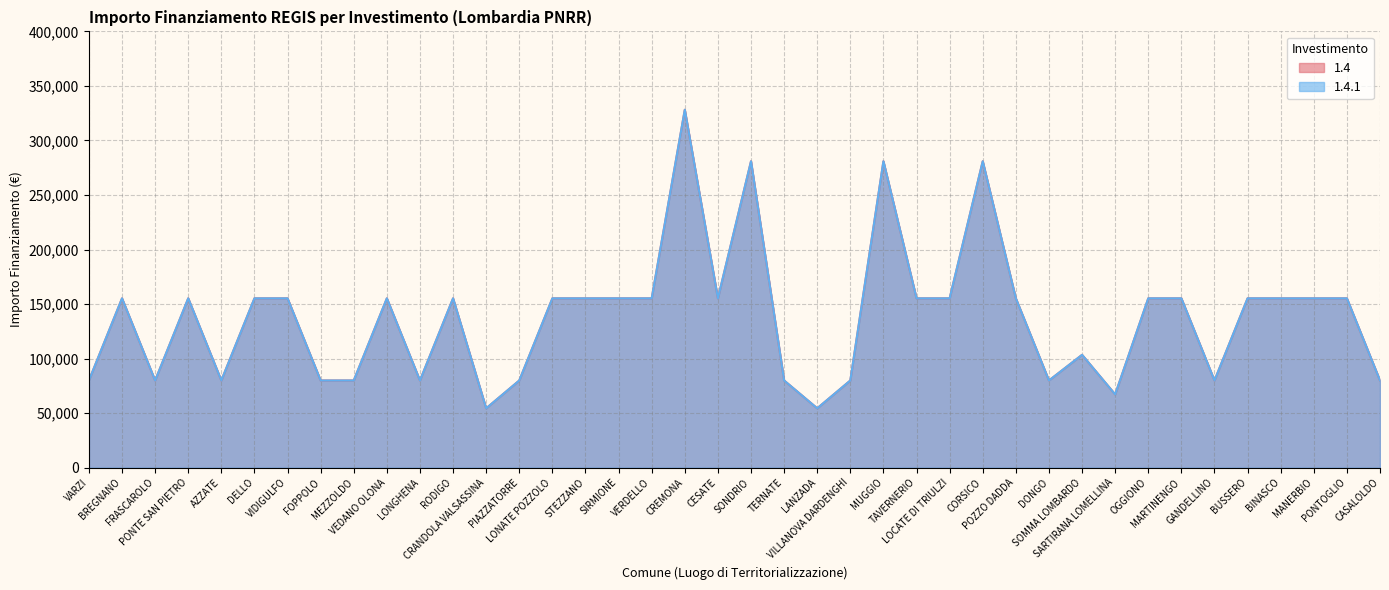

What is the total value across all series at MANERBIO?

310468